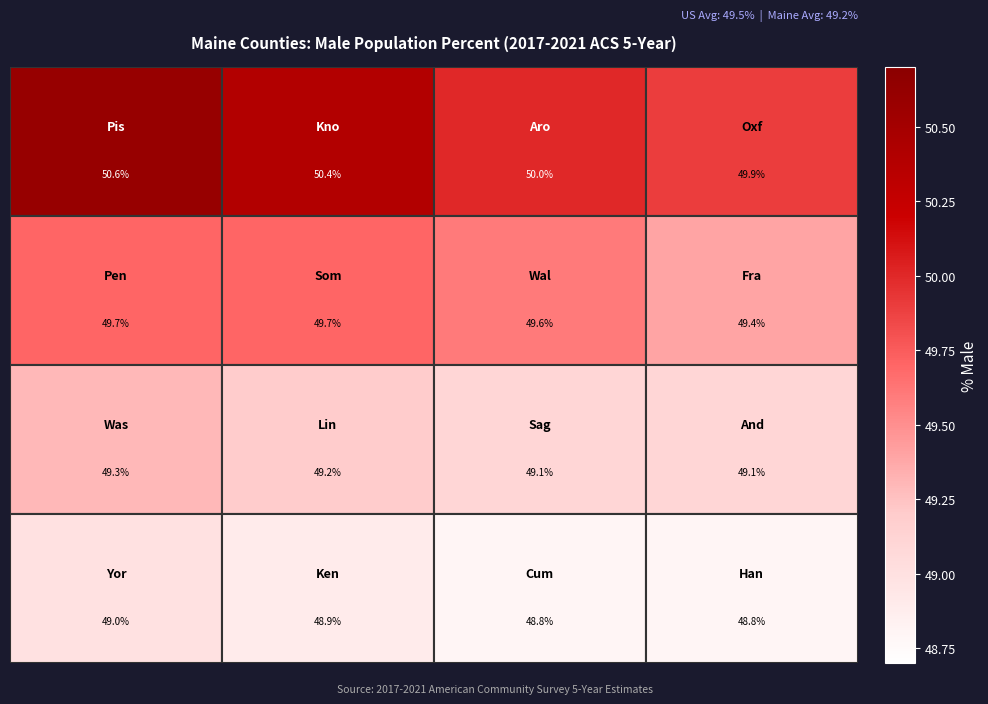

At how many categories does at least one series exceed 49?

4